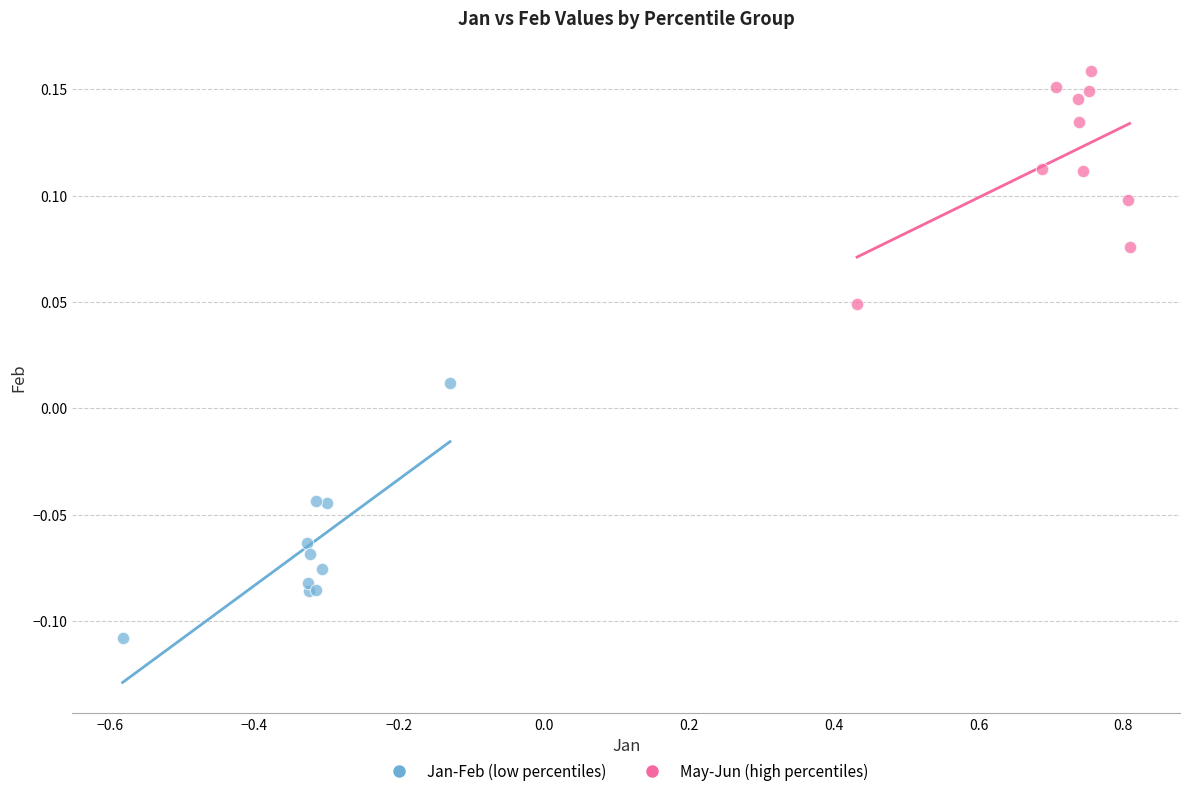

What are all the series names shown in the legend?

Jan-Feb (low percentiles), May-Jun (high percentiles)